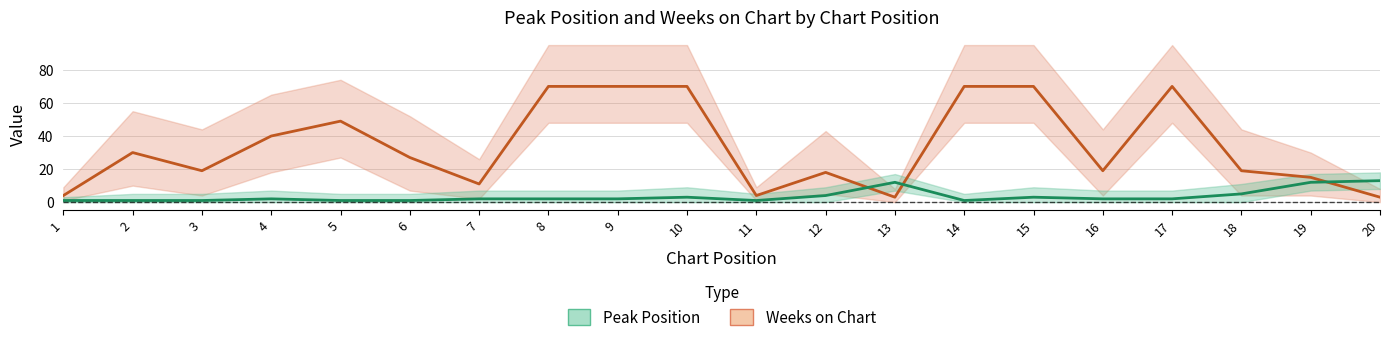

Where is Peak Position nearest to the value 7?

18